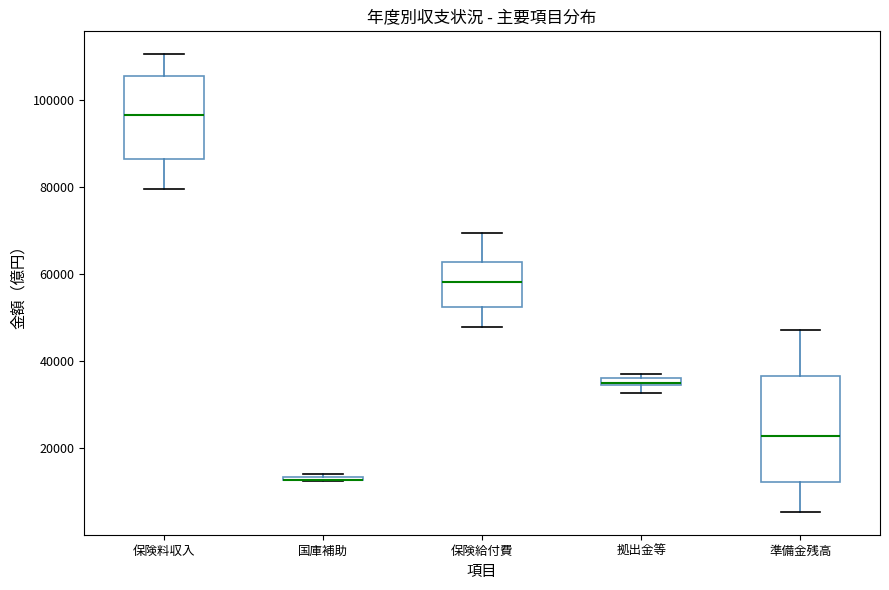

Comparing the boxes themselves (not the whiskers), which one is the tallest?

準備金残高